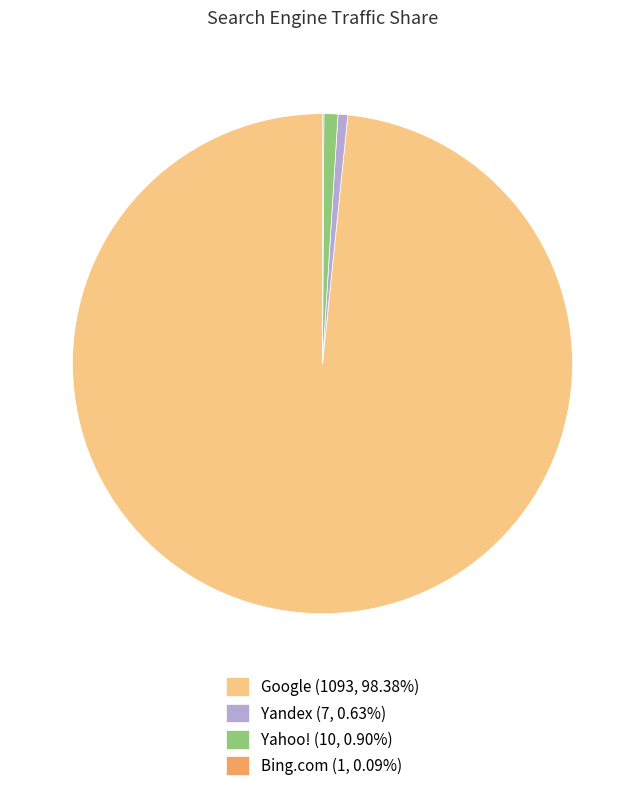

Does any single category account for the majority?

Yes